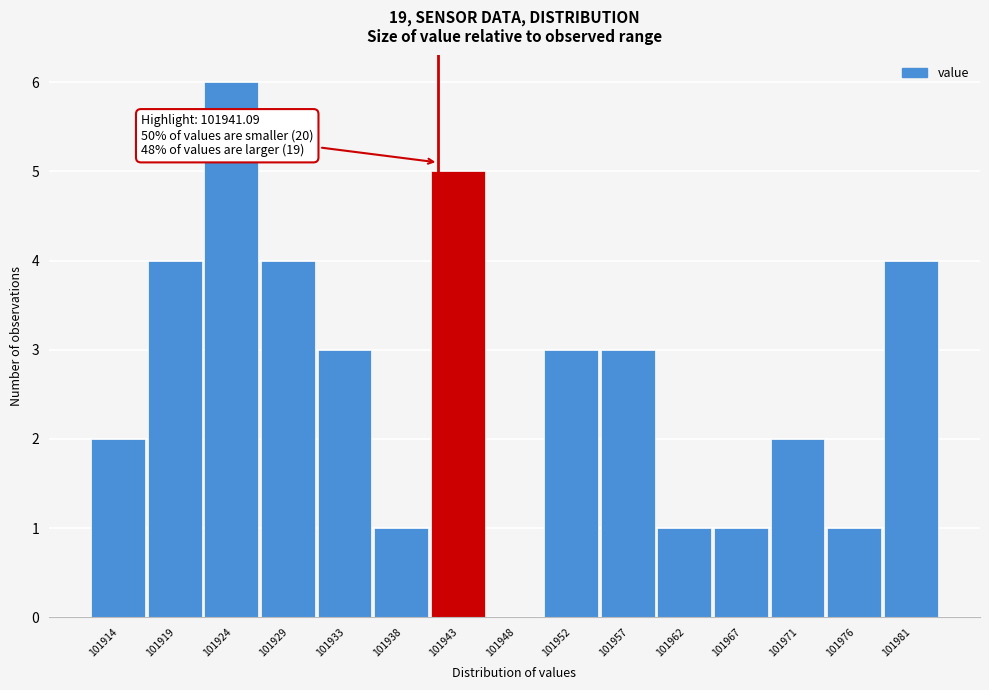

Over which range of the x-axis is the bar tallest?

101921.5 to 101926.0